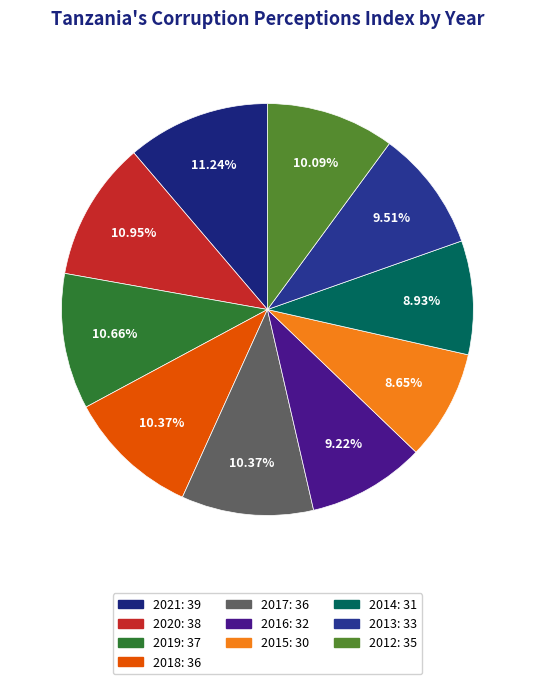

Do 2013 and 2018 together represent more than half of the pie?

No